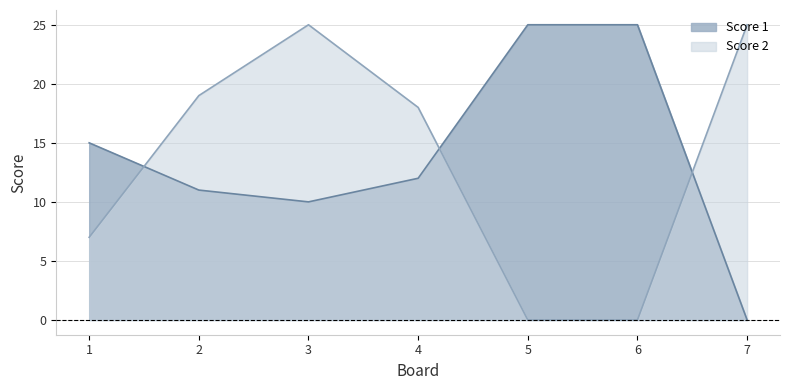

At which label is Score 1 closest to 12?

4